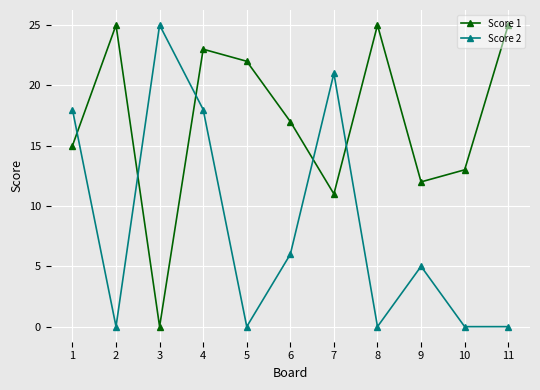

Which series has the largest total across all categories?

Score 1